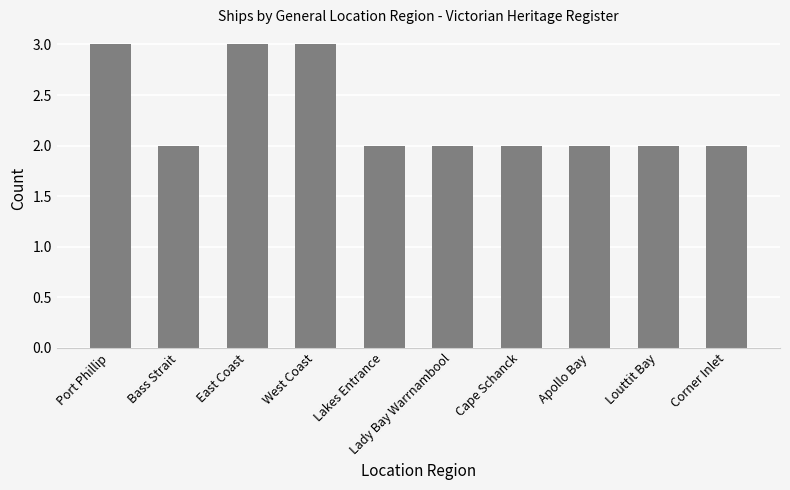

What is the label of the 7th bar from the right?

West Coast